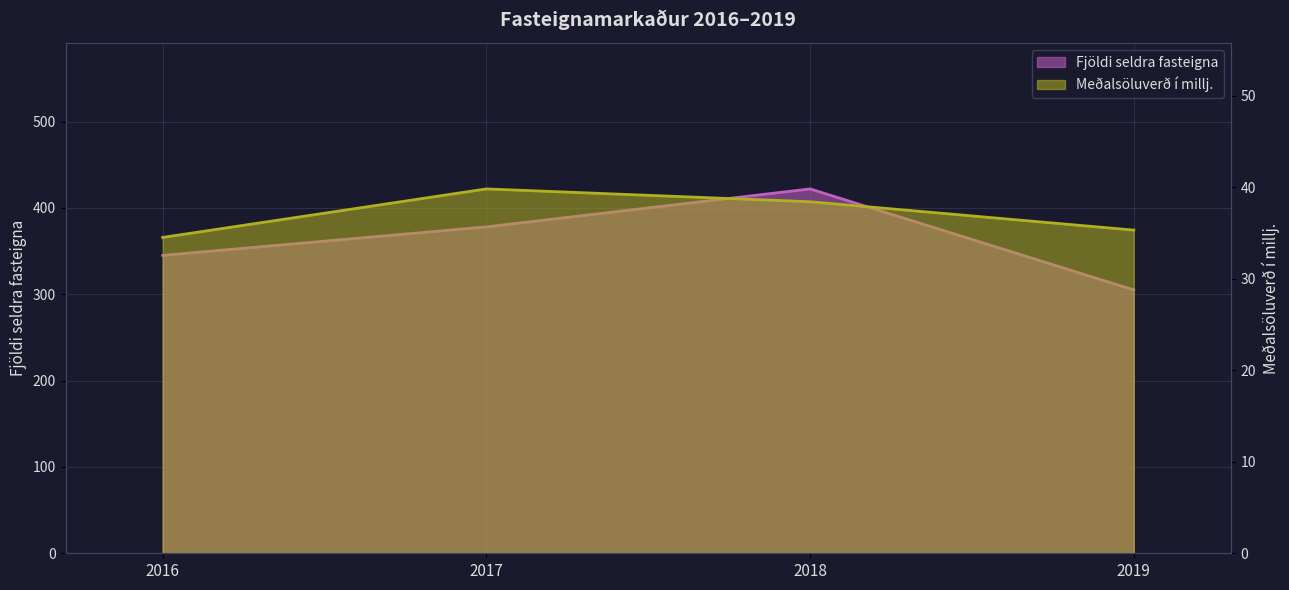

What is the value of the Fjöldi seldra fasteigna point at the 1st from the left?

345.0